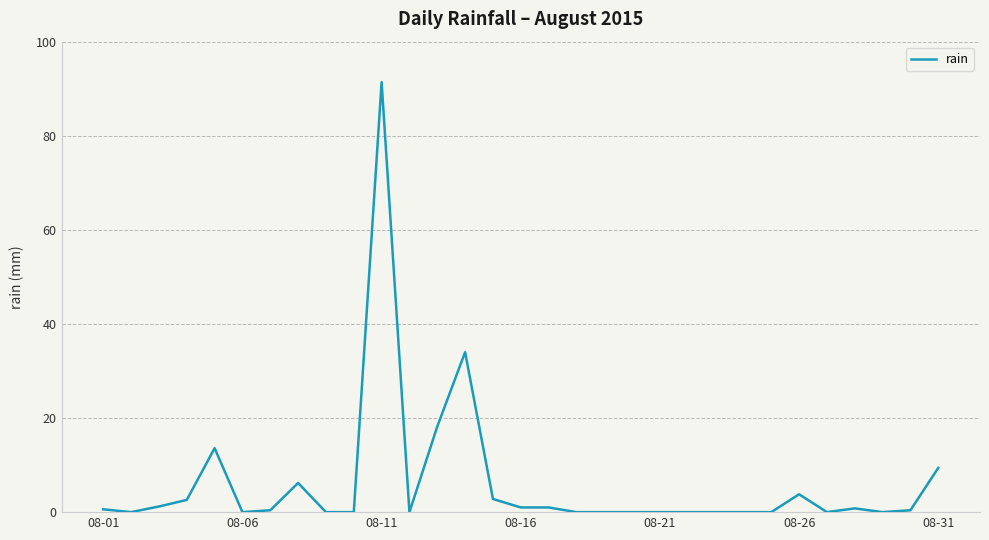

How many series are shown in this chart?

1